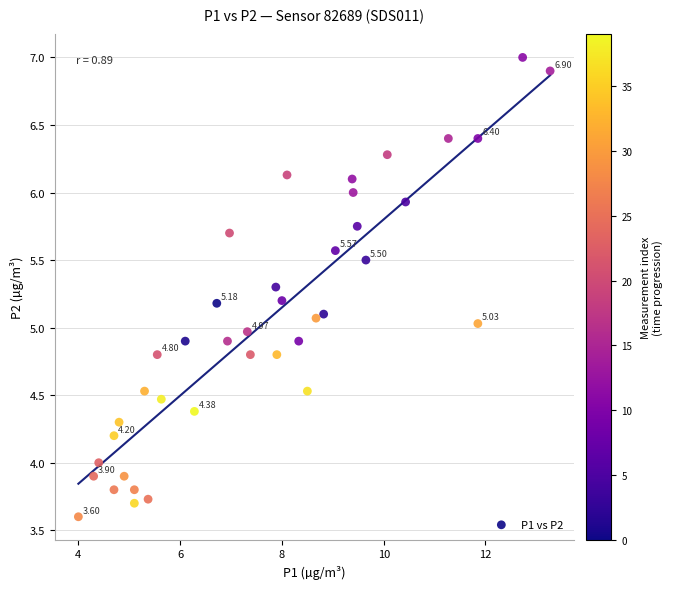

What is the range of Y values (max minus min)?

3.4